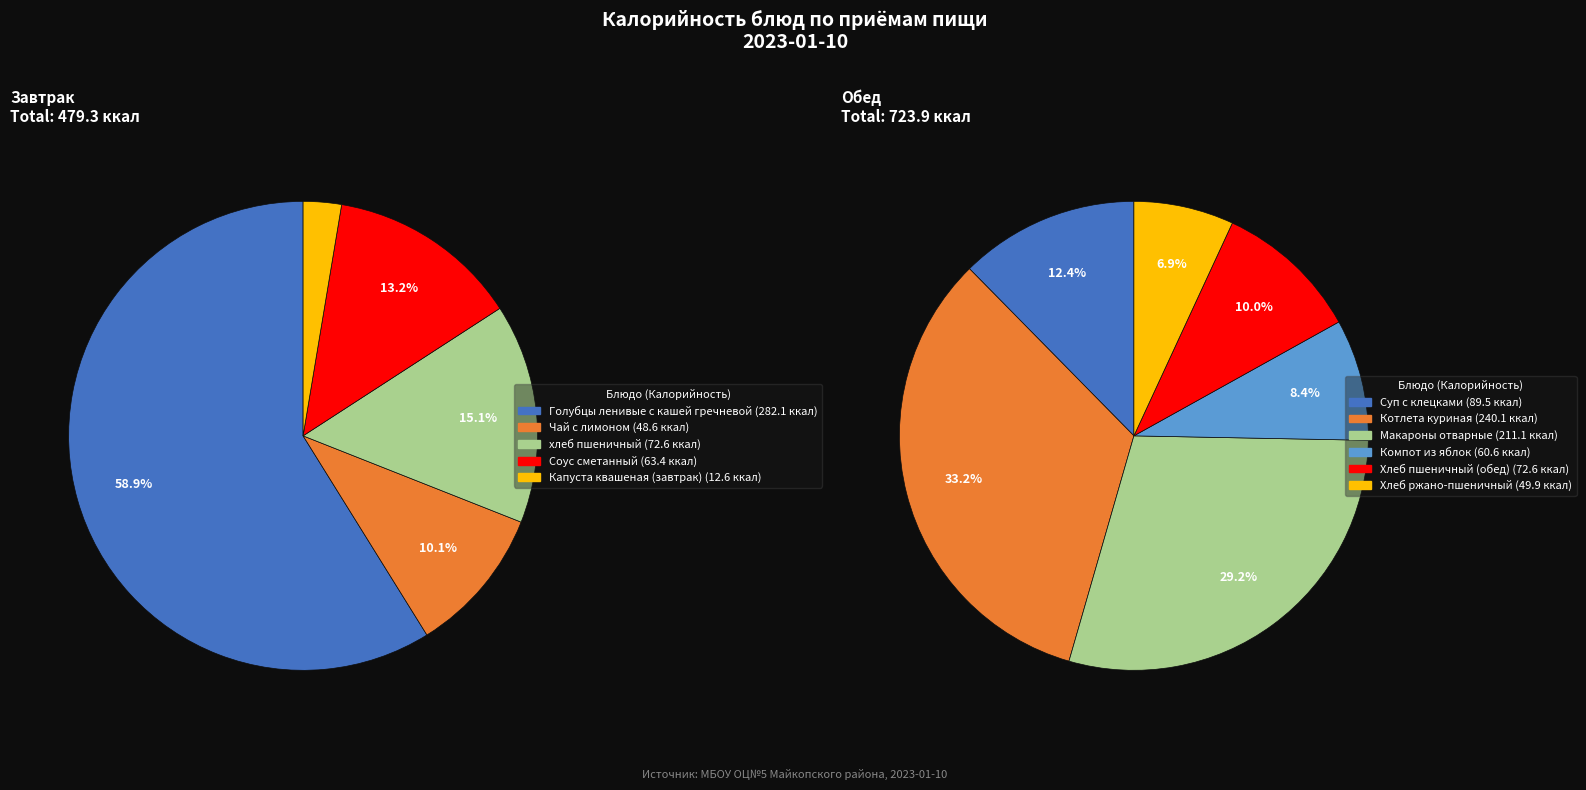

What is the change in value from Чай с лимоном to Капуста квашеная (завтрак)?

-36.0